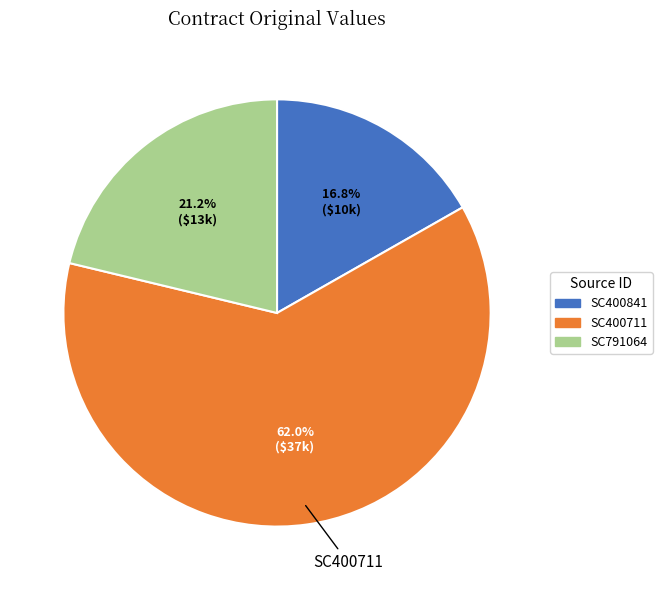

Is it true that SC400841 is 17% of the pie?

True